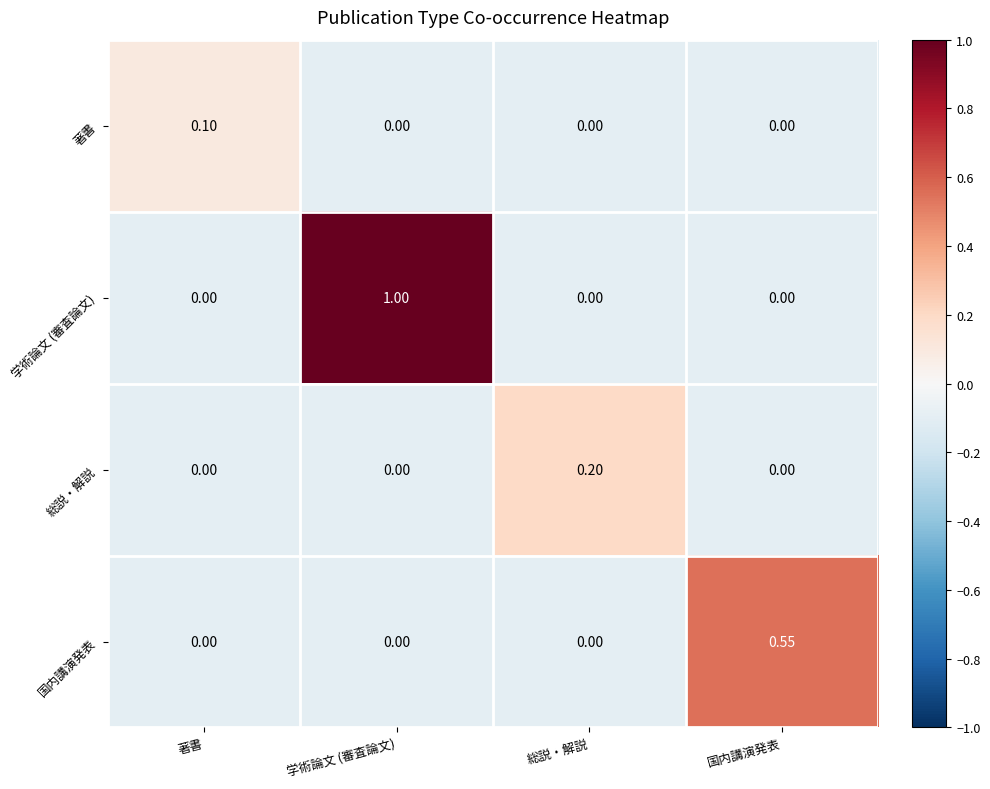

Which series has the largest total across all categories?

学術論文 (審査論文)